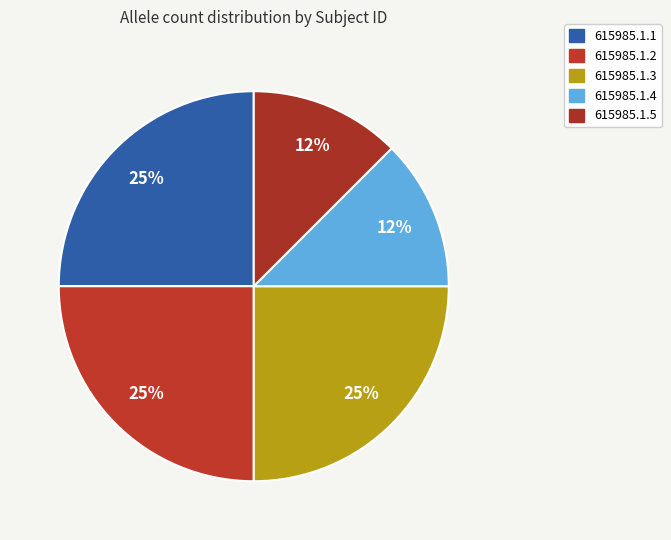

What is the ratio of the value at 615985.1.2 to the value at 615985.1.4?

2.0